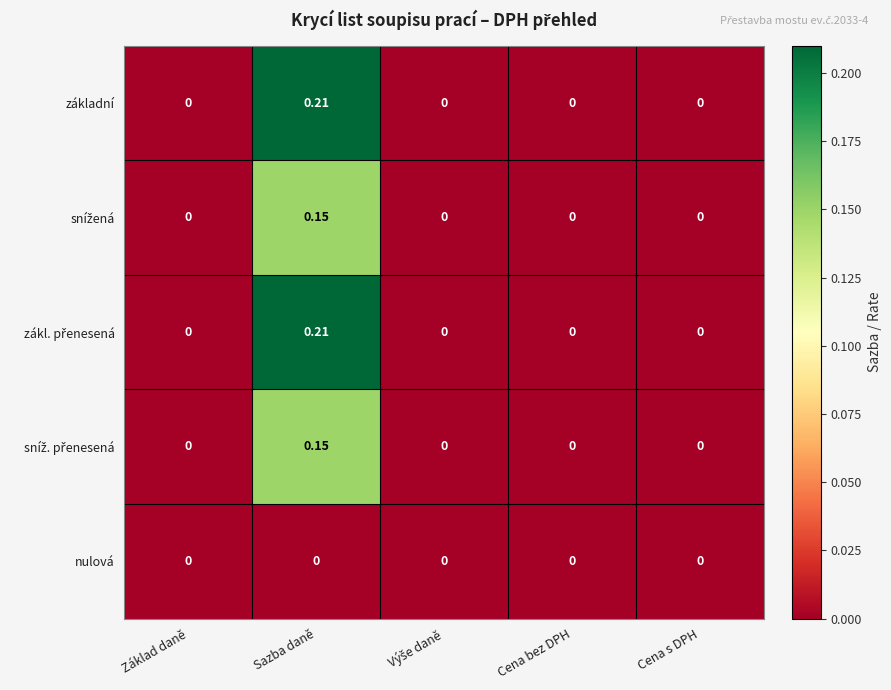

At which category is the sum across all series the highest?

Sazba daně